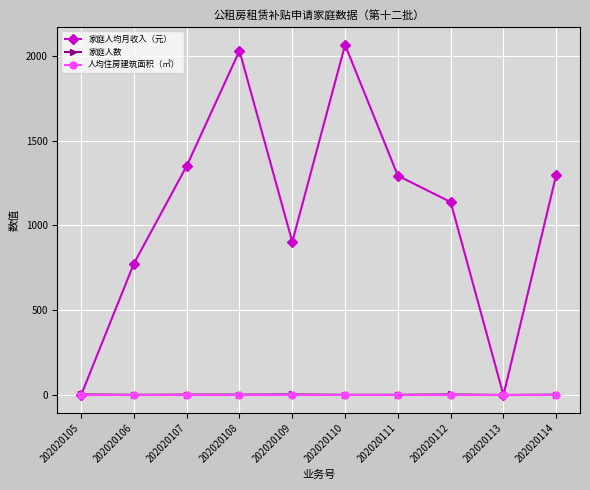

How many data points in 家庭人数 are less than 3?

4